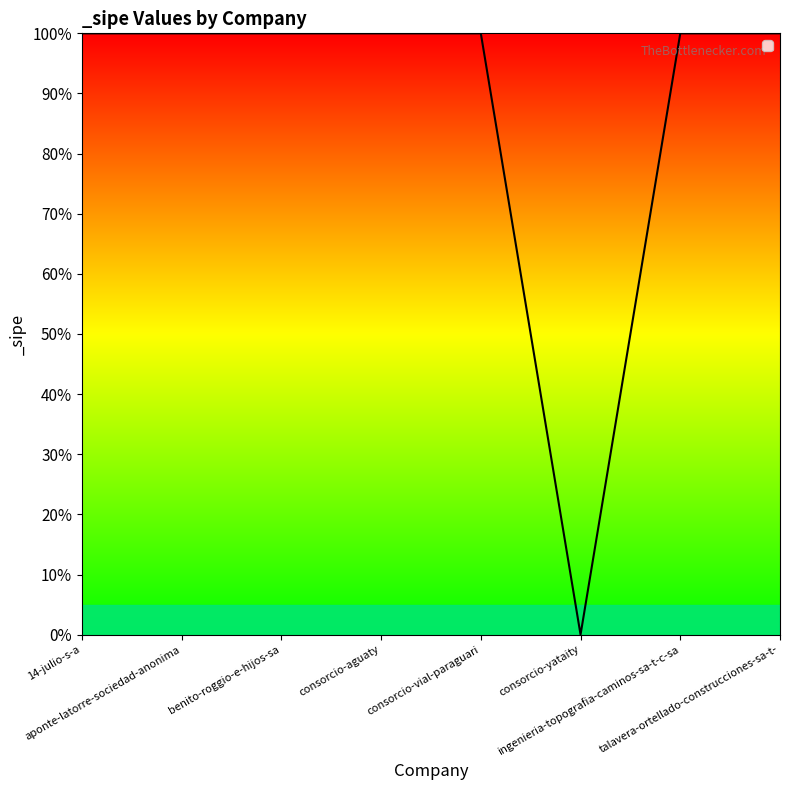

Does the chart have visible grid lines?

No